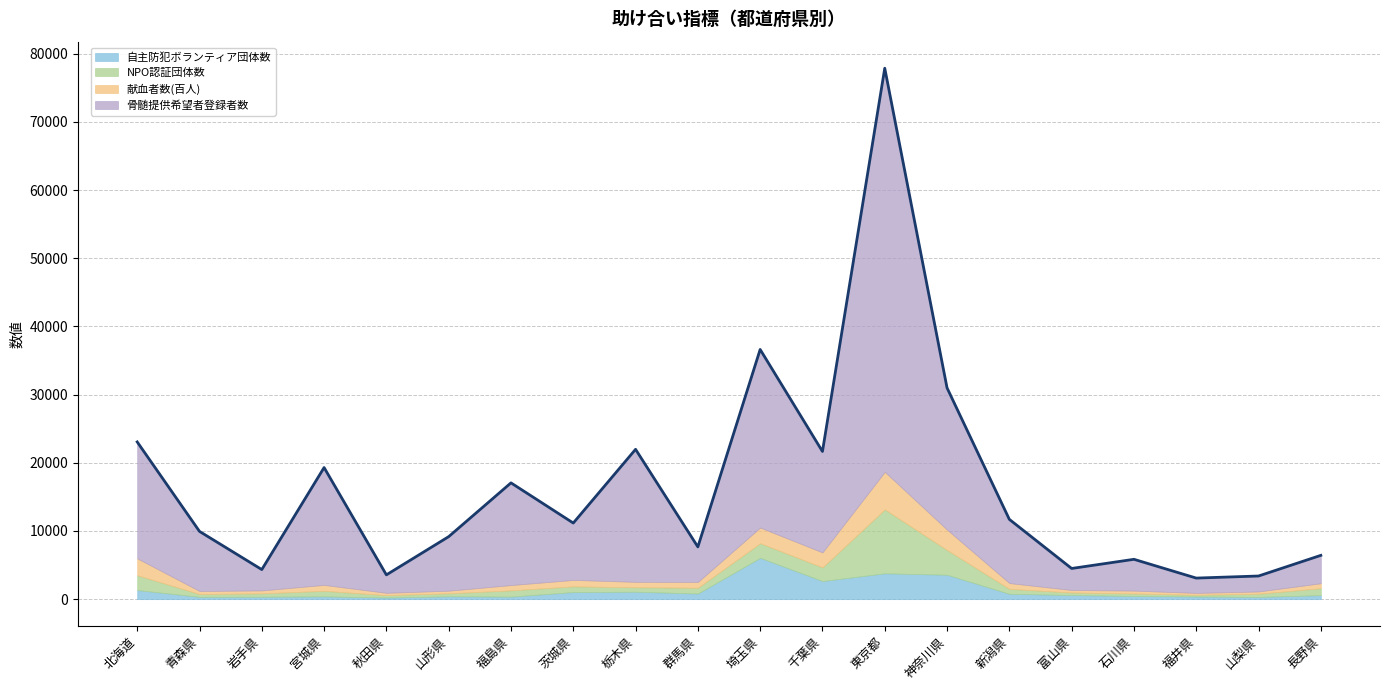

Between 新潟県 and 秋田県, which is larger?

新潟県